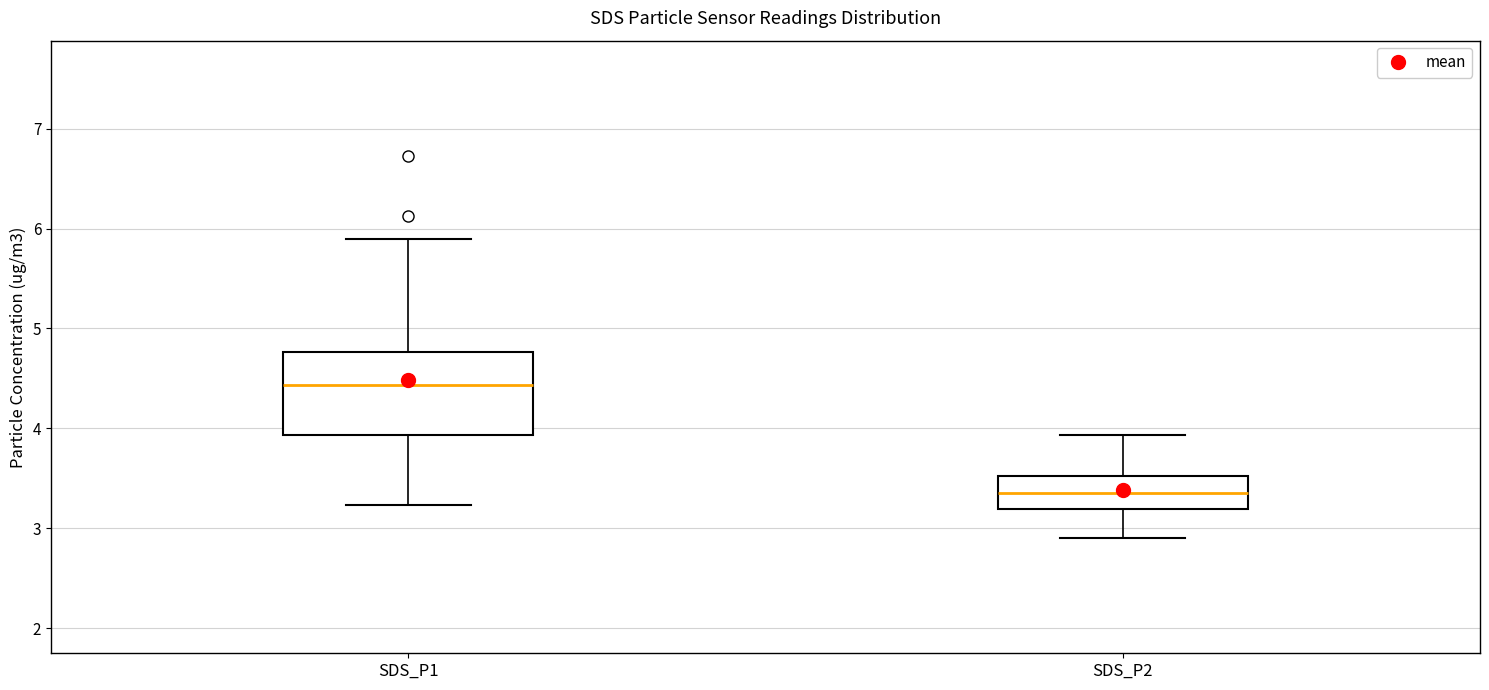

Reading left to right, read every box against the y-axis: the position of its median line, the range the box covers, and the ends of its whiskers. The values are not printed on the chart, so give them approximately, as read against the axis.

SDS_P1: median 4.4, box 3.9 to 4.8, whiskers 3.2 to 5.9
SDS_P2: median 3.4, box 3.2 to 3.5, whiskers 2.9 to 3.9